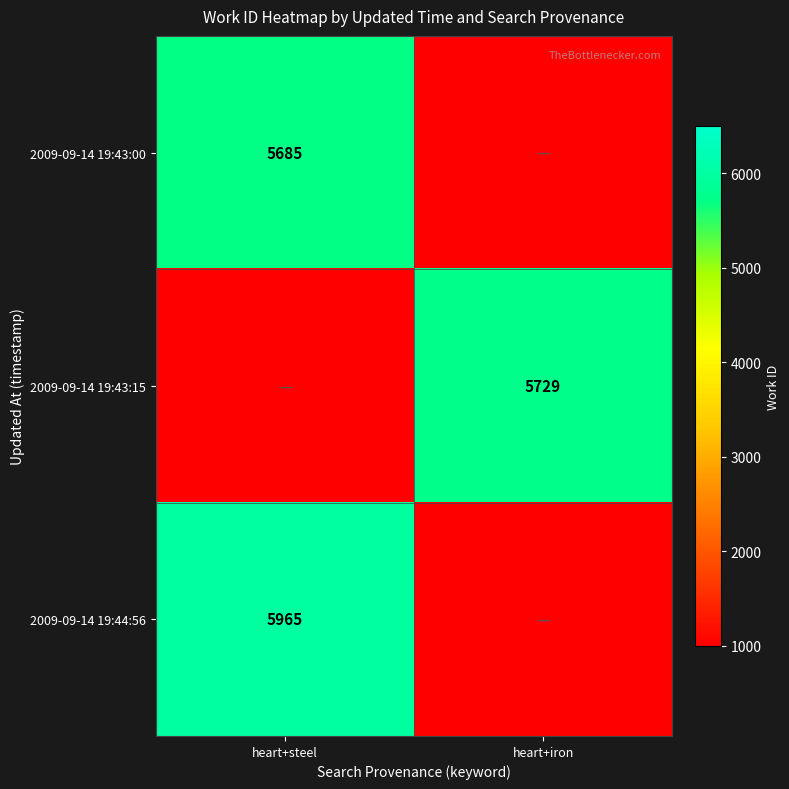

The 2009-09-14 19:43:00 series shows 1835 at heart+steel. True or false?

False